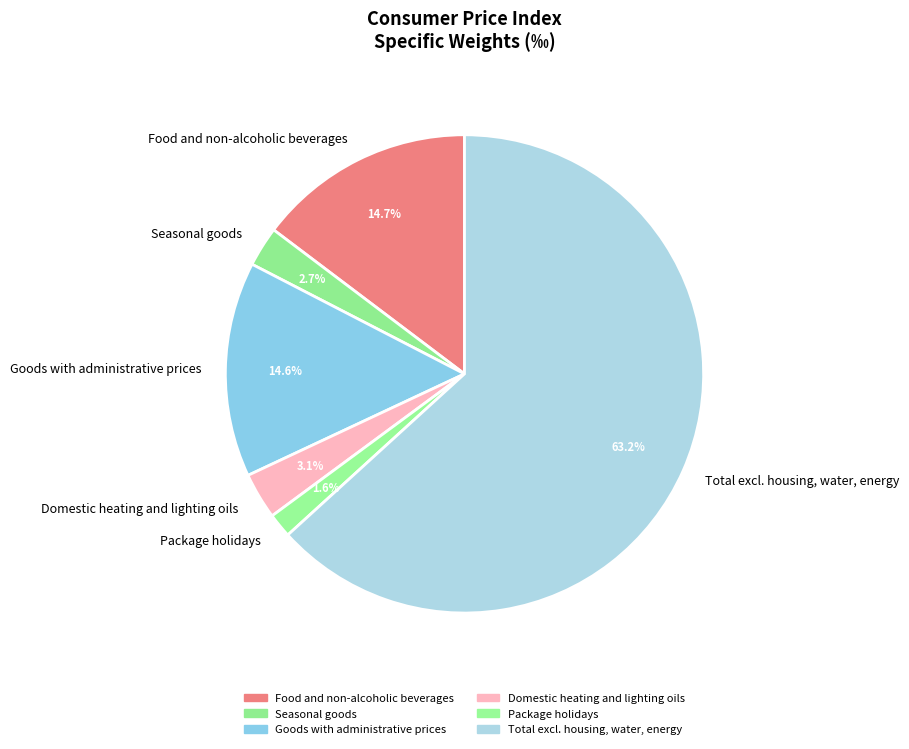

To the nearest percent, what percentage of the pie is Total excl. housing, water, energy?

63%